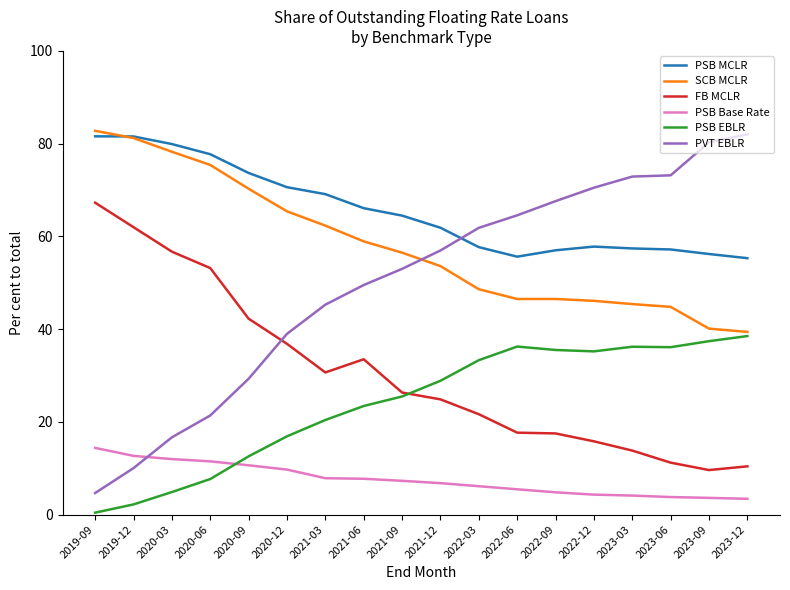

At 2021-03, list the series in order from largest to smallest.

PSB MCLR, SCB MCLR, PVT EBLR, FB MCLR, PSB EBLR, PSB Base Rate